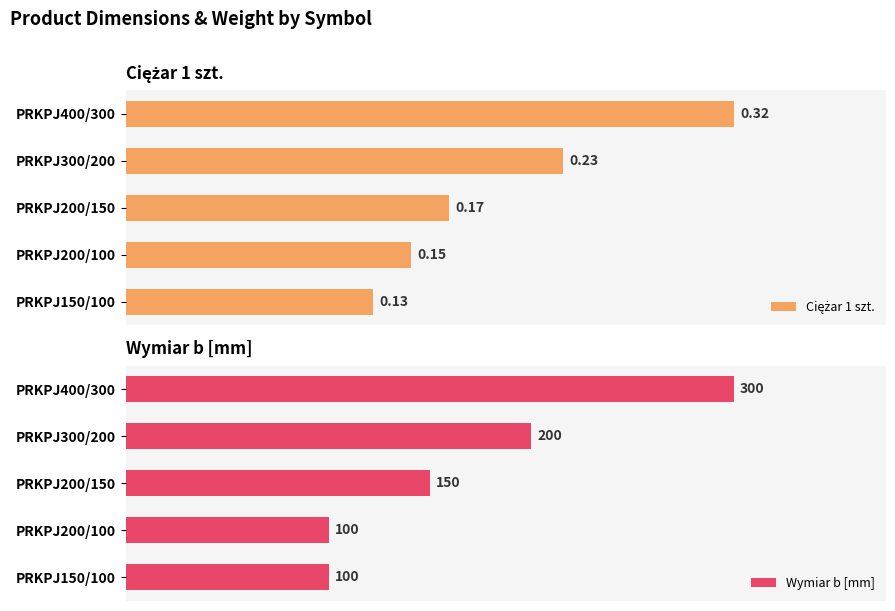

What is the average value of the Wymiar b [mm] series?

170.0